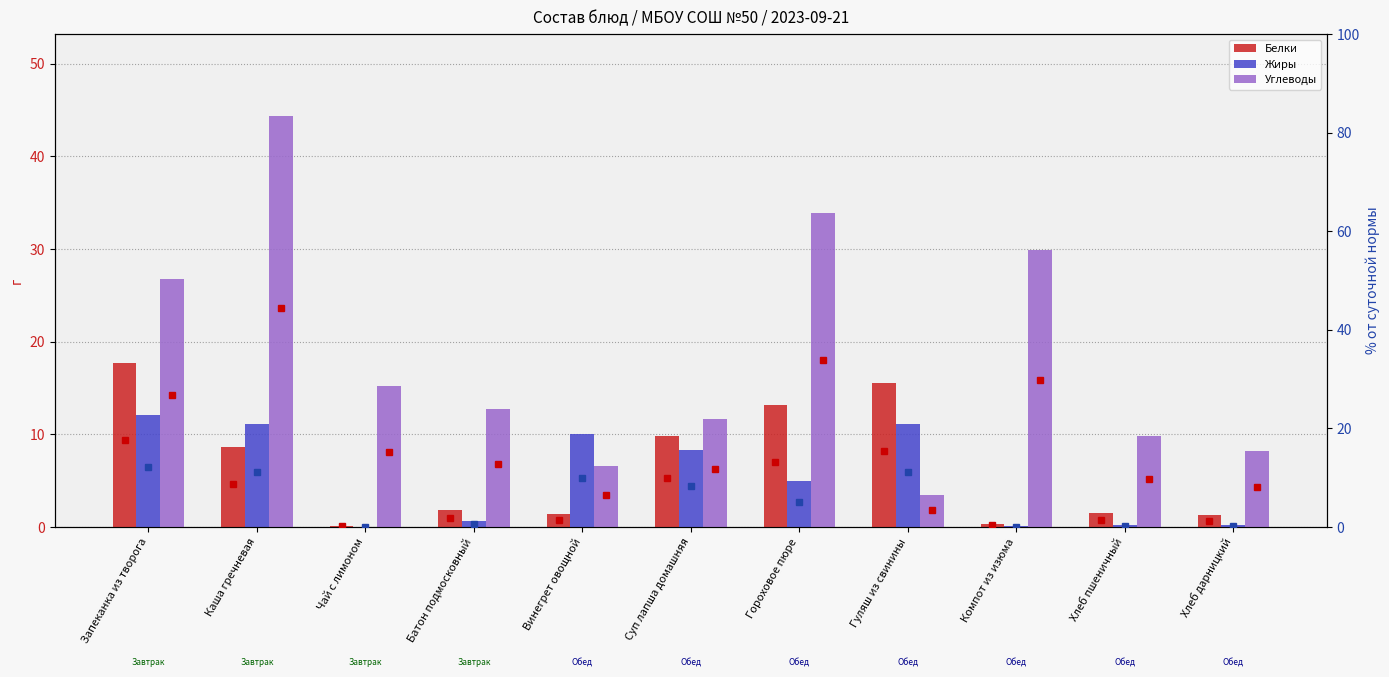

Reading left to right, transcribe all the data shown in this chart.

Белки: Запеканка из творога=17.6	Каша гречневая=8.6	Чай с лимоном=0.1	Батон подмосковный=1.9	Винегрет овощной=1.4	Суп лапша домашняя=9.8	Гороховое пюре=13.2	Гуляш из свинины=15.5	Компот из изюма=0.3	Хлеб пшеничный=1.5	Хлеб дарницкий=1.3
Жиры: Запеканка из творога=12.1	Каша гречневая=11.1	Чай с лимоном=0.0	Батон подмосковный=0.6	Винегрет овощной=10.0	Суп лапша домашняя=8.3	Гороховое пюре=5.0	Гуляш из свинины=11.1	Компот из изюма=0.1	Хлеб пшеничный=0.2	Хлеб дарницкий=0.2
Углеводы: Запеканка из творога=26.8	Каша гречневая=44.3	Чай с лимоном=15.2	Батон подмосковный=12.8	Винегрет овощной=6.5	Суп лапша домашняя=11.7	Гороховое пюре=33.8	Гуляш из свинины=3.5	Компот из изюма=29.9	Хлеб пшеничный=9.8	Хлеб дарницкий=8.2